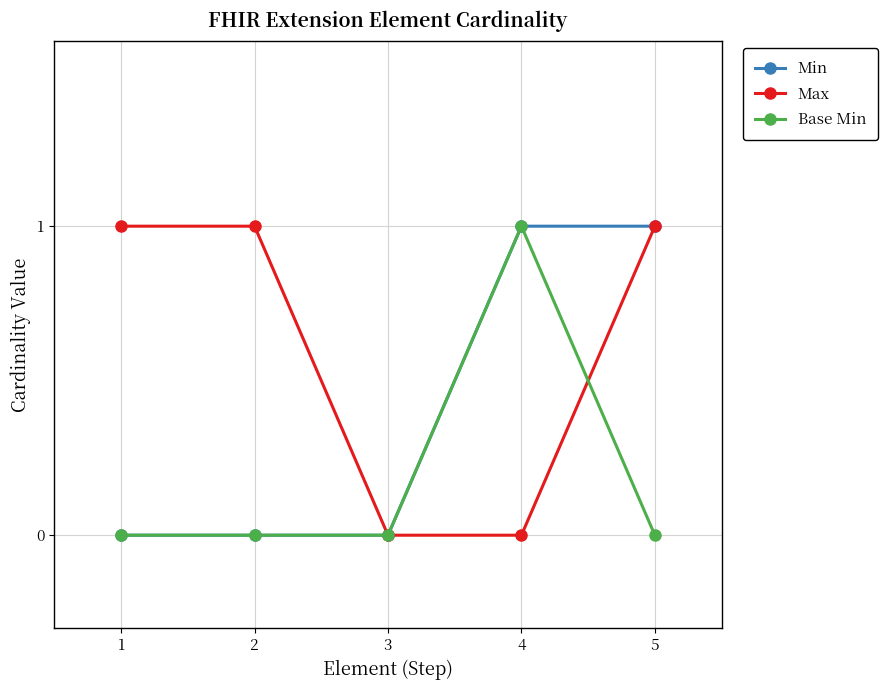

Is the value of Max at 5 greater than the value of Min at 1?

Yes